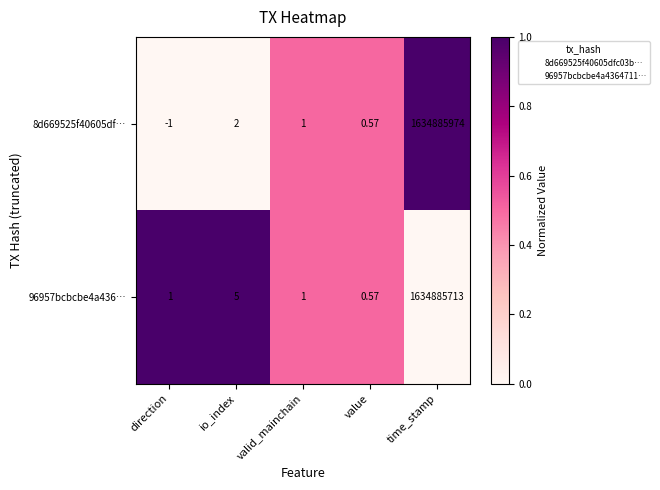

Which category has the highest value in the 96957bcbcbe4a436… series?

time_stamp